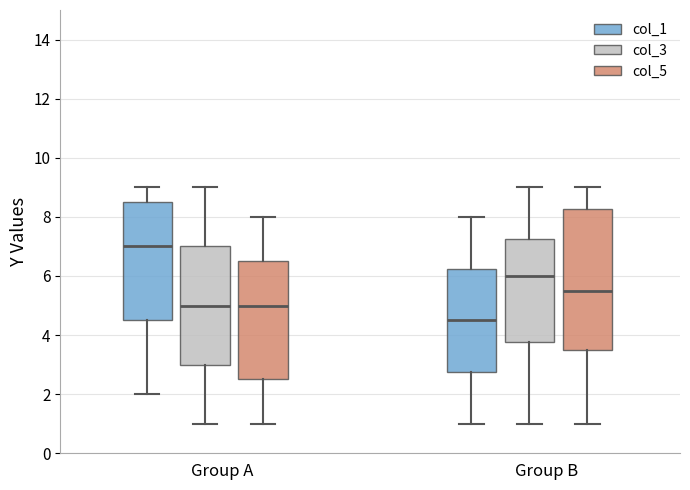

Reading left to right, read every box against the y-axis: the position of its median line, the range the box covers, and the ends of its whiskers. The values are not printed on the chart, so give them approximately, as read against the axis.

Group A (col_1): median 7.0, box 4.6 to 8.6, whiskers 2.0 to 9.0
Group A (col_3): median 5.0, box 3.0 to 7.0, whiskers 1.0 to 9.0
Group A (col_5): median 5.0, box 2.6 to 6.6, whiskers 1.0 to 8.0
Group B (col_1): median 4.6, box 2.8 to 6.2, whiskers 1.0 to 8.0
Group B (col_3): median 6.0, box 3.8 to 7.2, whiskers 1.0 to 9.0
Group B (col_5): median 5.6, box 3.6 to 8.2, whiskers 1.0 to 9.0